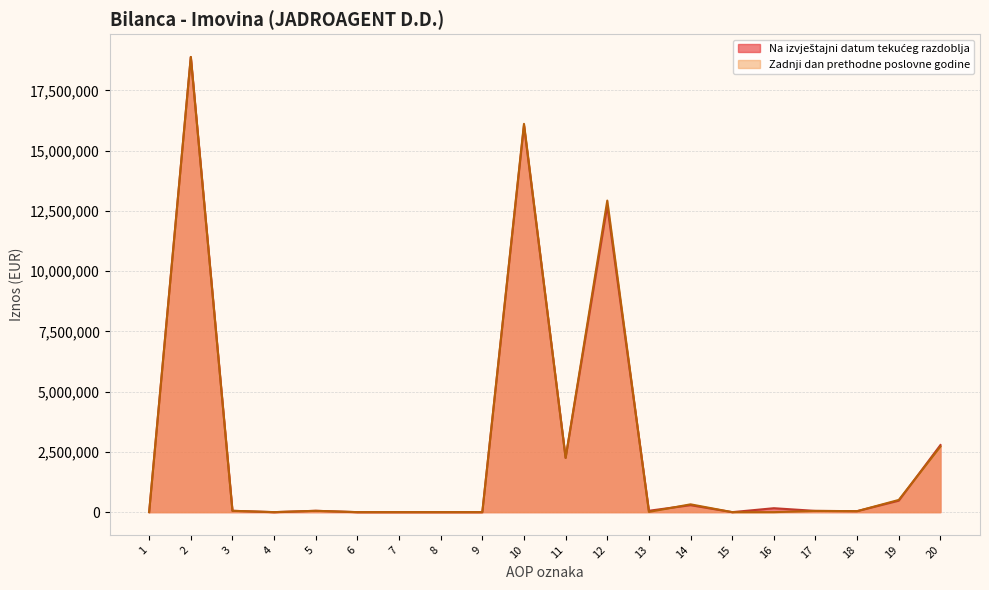

Which label corresponds to the smallest value in the chart?

1